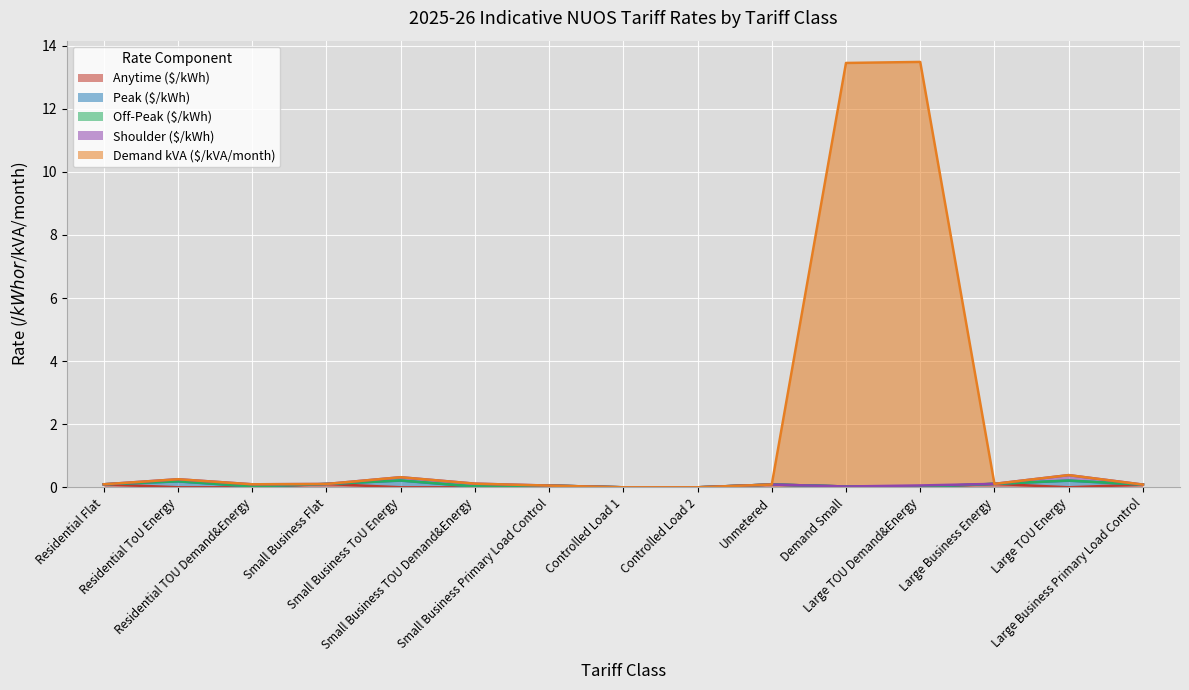

What is the total value across all series at Small Business Flat?

0.1